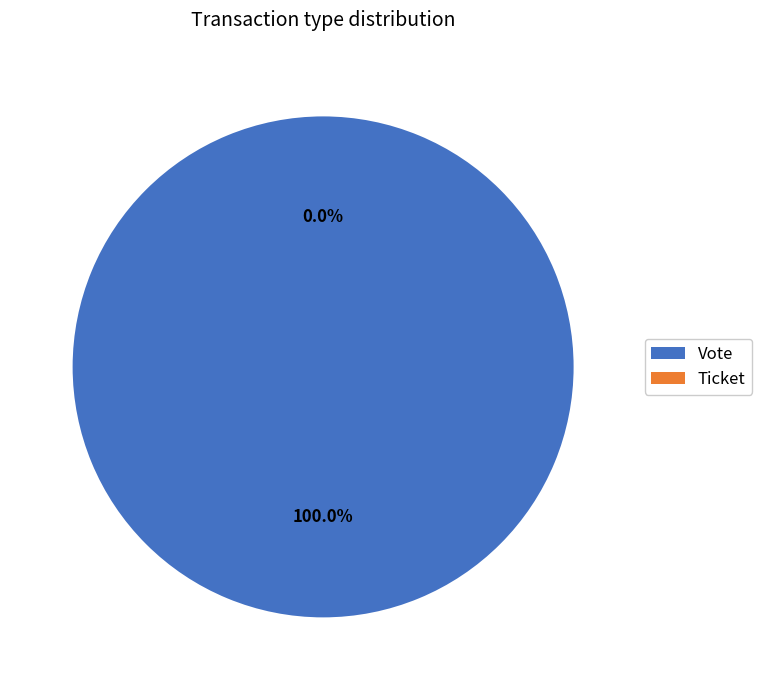

What is the change in value from Vote to Ticket?

-1